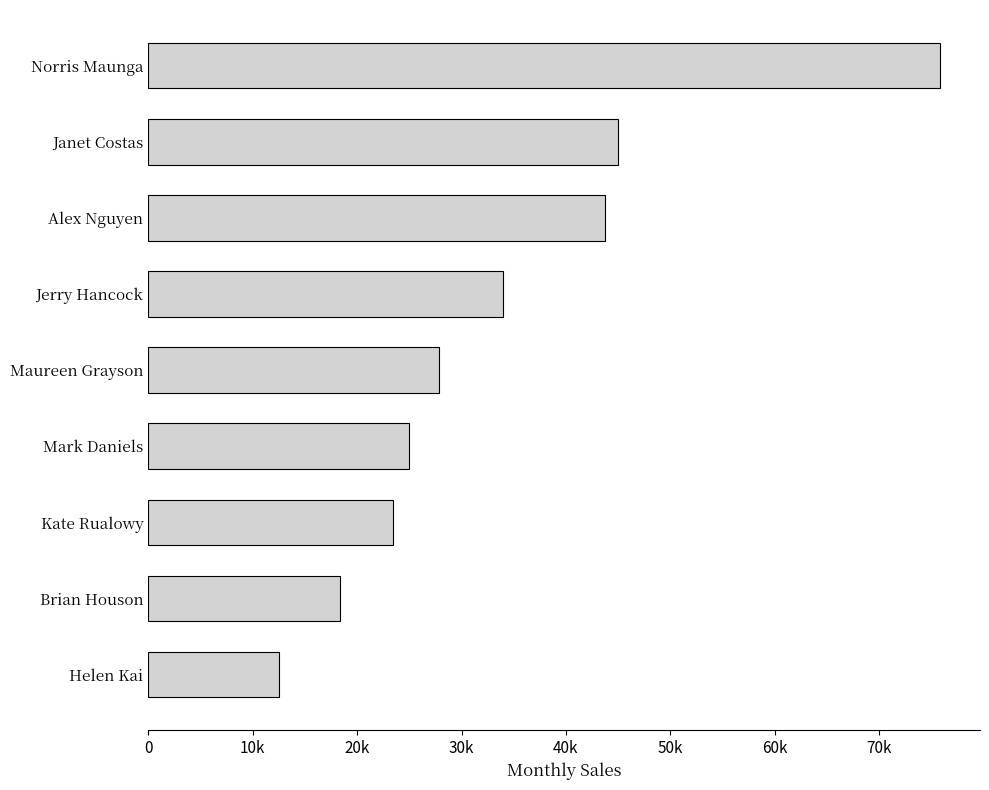

Are the bars horizontal?

Yes